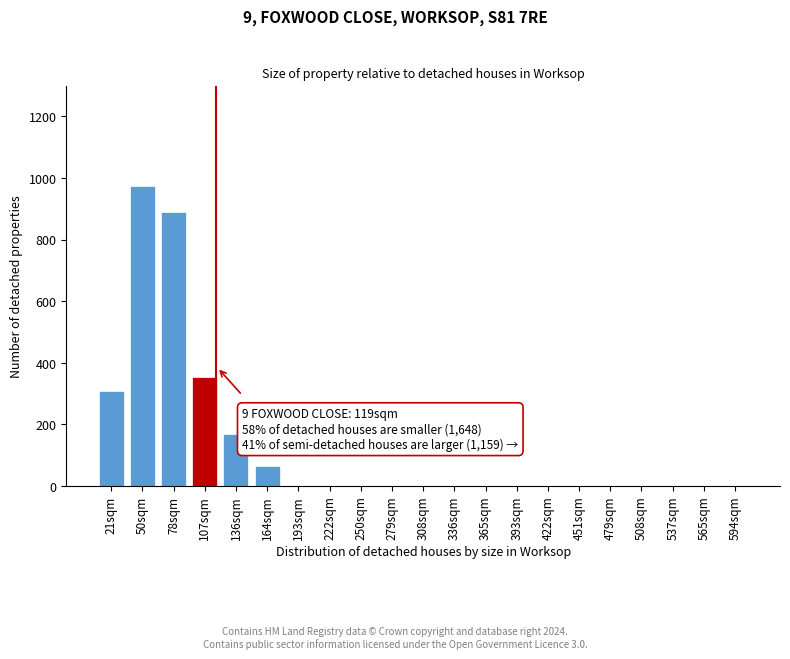

Reading left to right, transcribe all the data shown in this chart.

21sqm=308	50sqm=975	78sqm=890	107sqm=355	136sqm=170	164sqm=65	193sqm=0	222sqm=0	250sqm=0	279sqm=0	308sqm=0	336sqm=0	365sqm=0	393sqm=0	422sqm=0	451sqm=0	479sqm=0	508sqm=0	537sqm=0	565sqm=0	594sqm=0